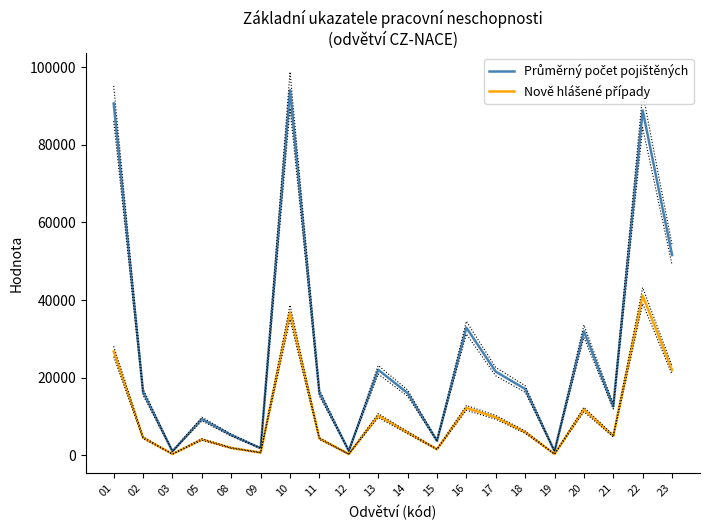

List the labels in order of Průměrný počet pojištěných value, smallest first.

03, 19, 12, 09, 15, 08, 05, 21, 14, 11, 02, 18, 17, 13, 20, 16, 23, 22, 01, 10